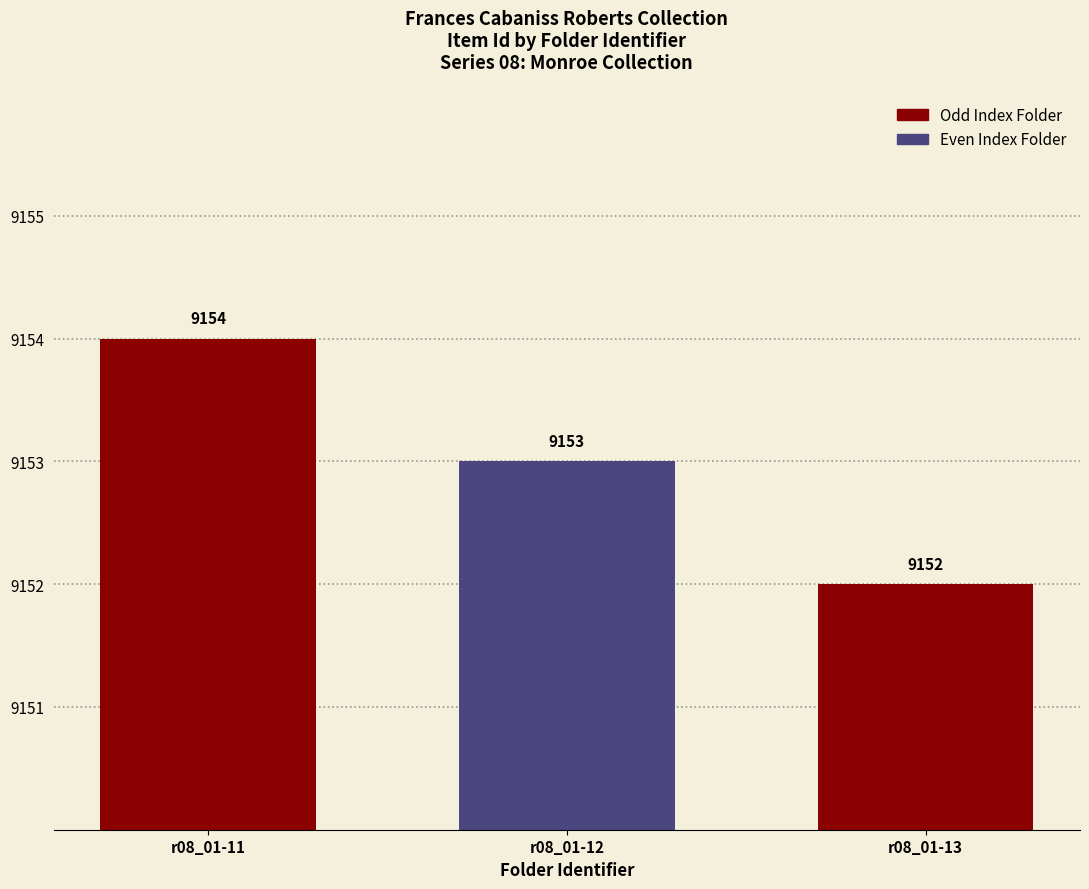

List the labels in order of value, largest first.

r08_01-11, r08_01-12, r08_01-13